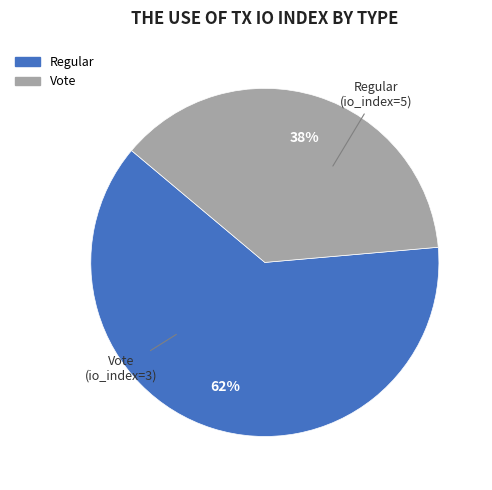

Do Vote and Regular together represent more than half of the pie?

Yes